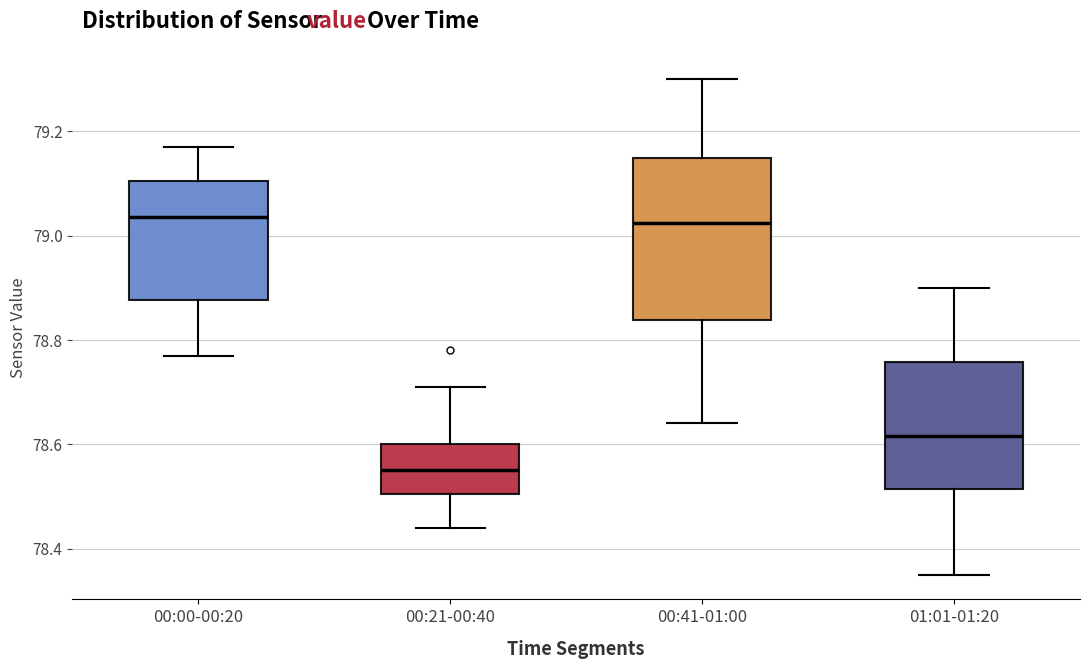

Which box's median line is the lowest?

00:21-00:40